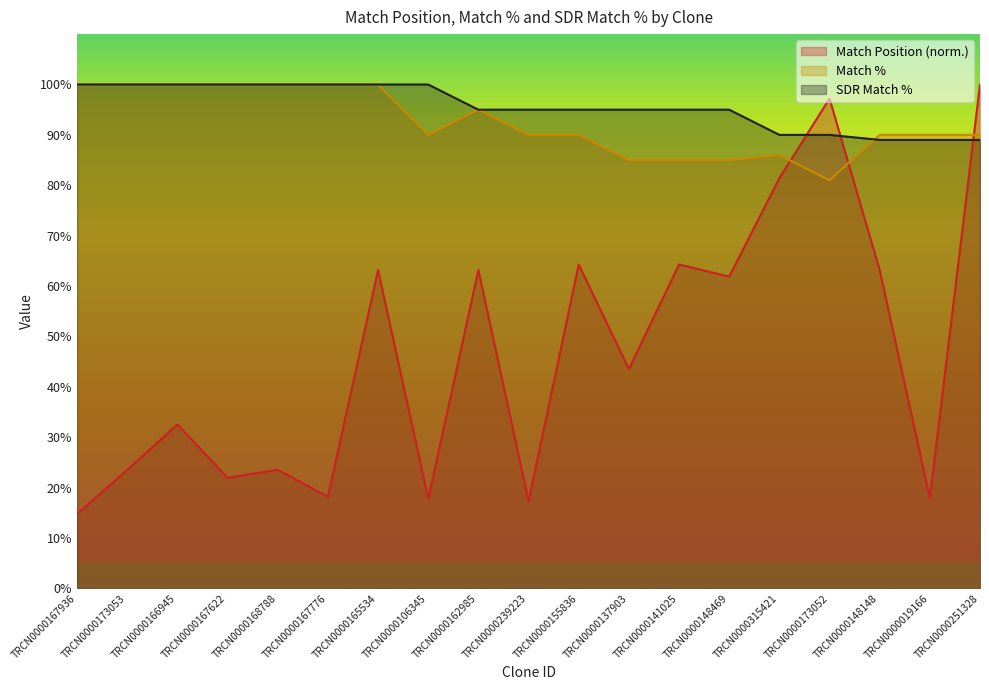

What is the sum of all Match % values?

1757.0